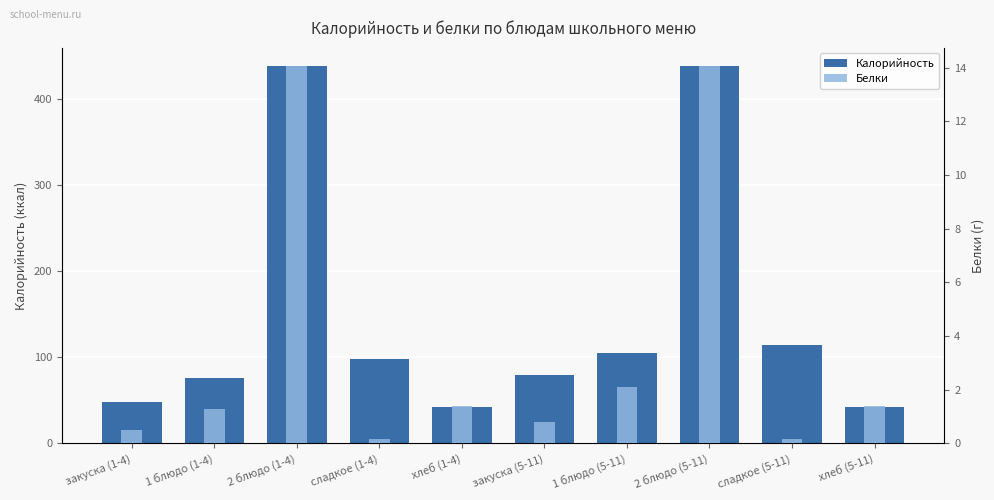

Is the value of Калорийность at 2 блюдо (5-11) greater than the value of Белки at сладкое (1-4)?

Yes